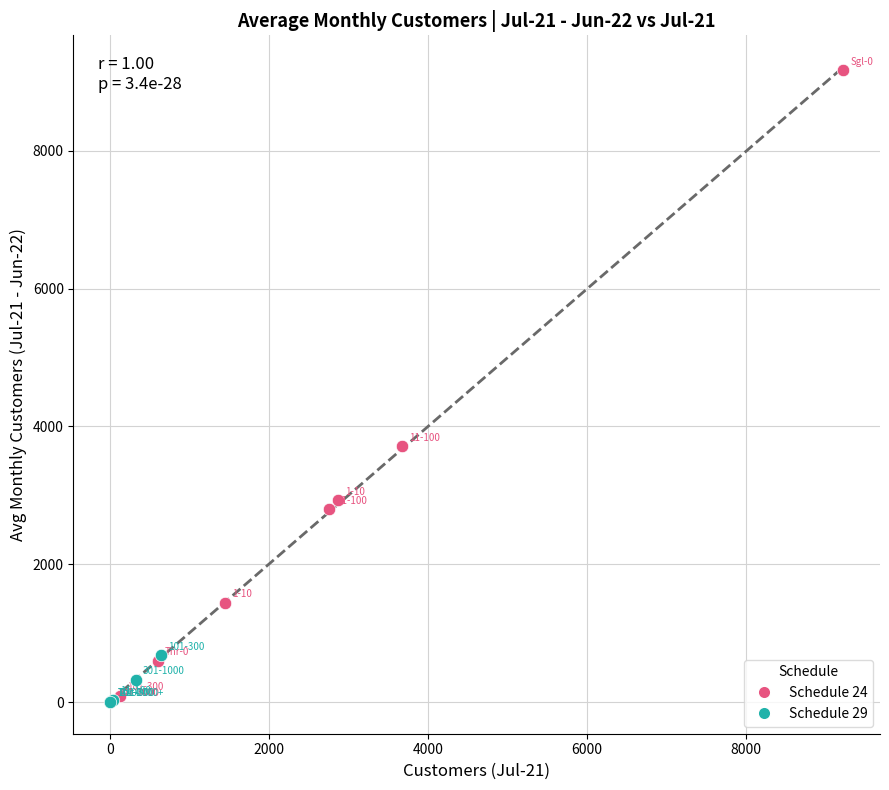

Which series has the widest spread of Y values?

Schedule 24